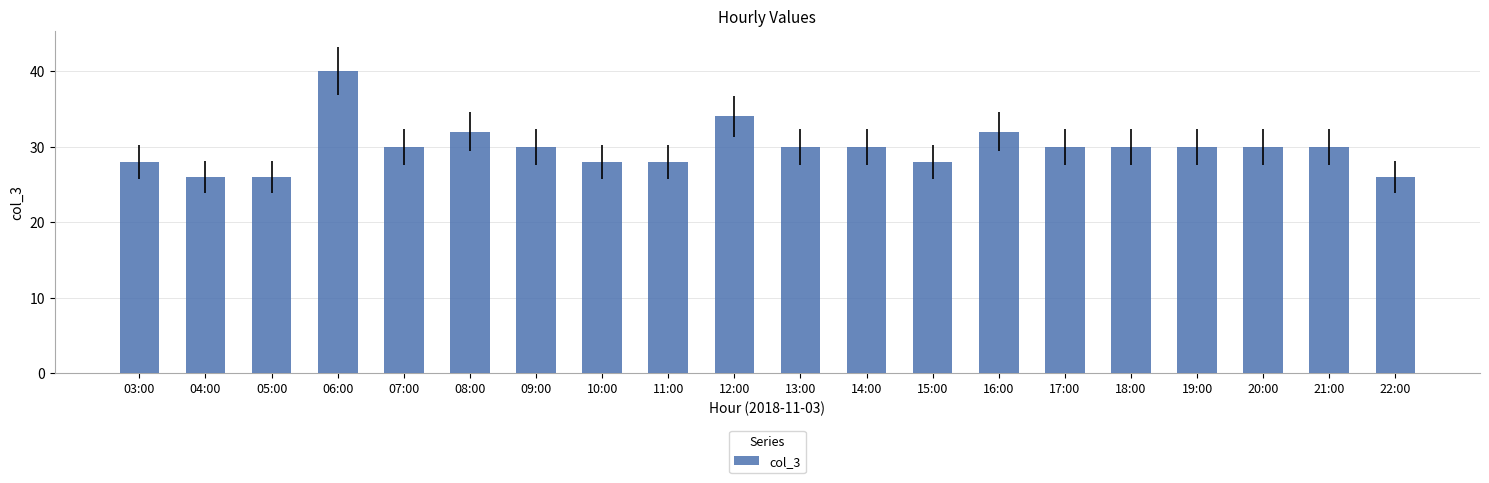

What is the approximate value at 12:00?

34